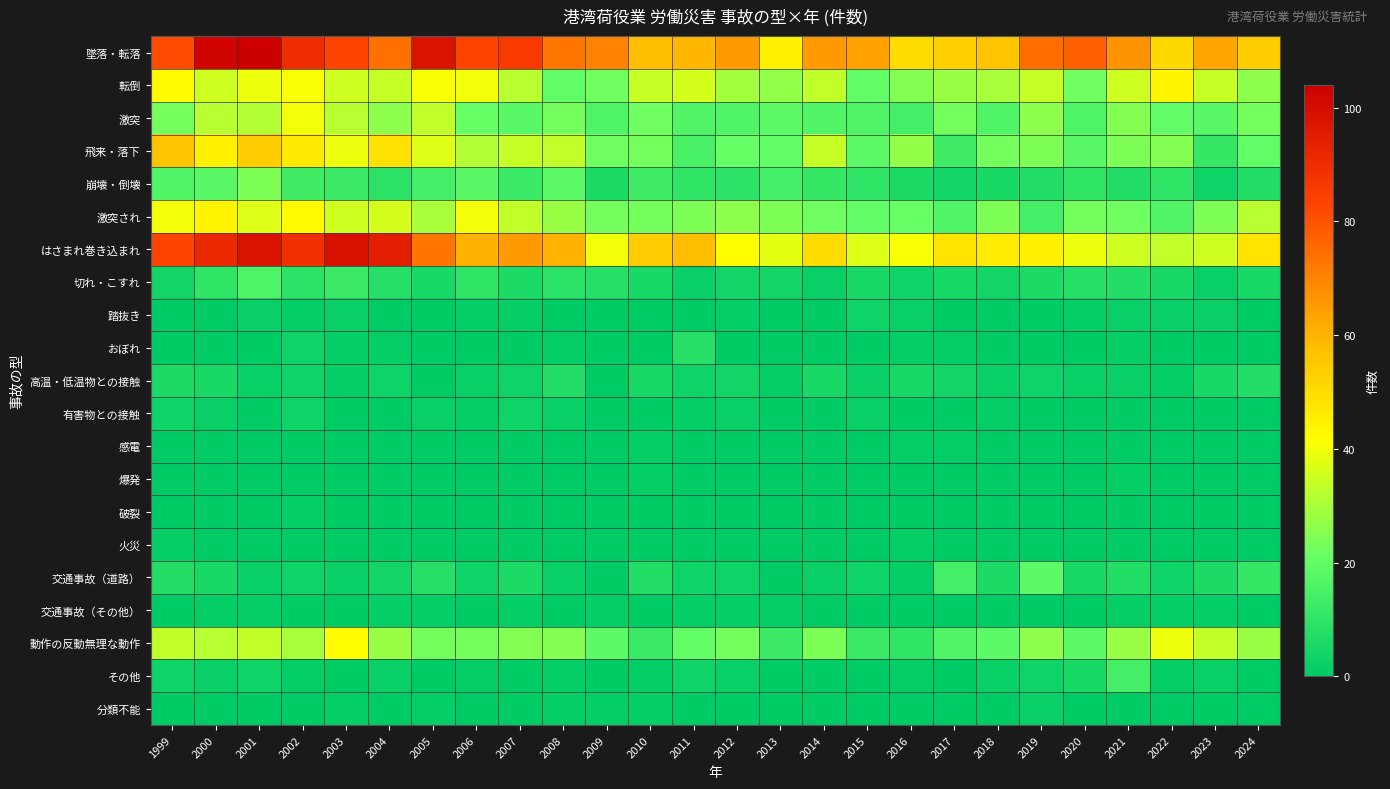

What is the spread (max minus min) of values at 2017?

53